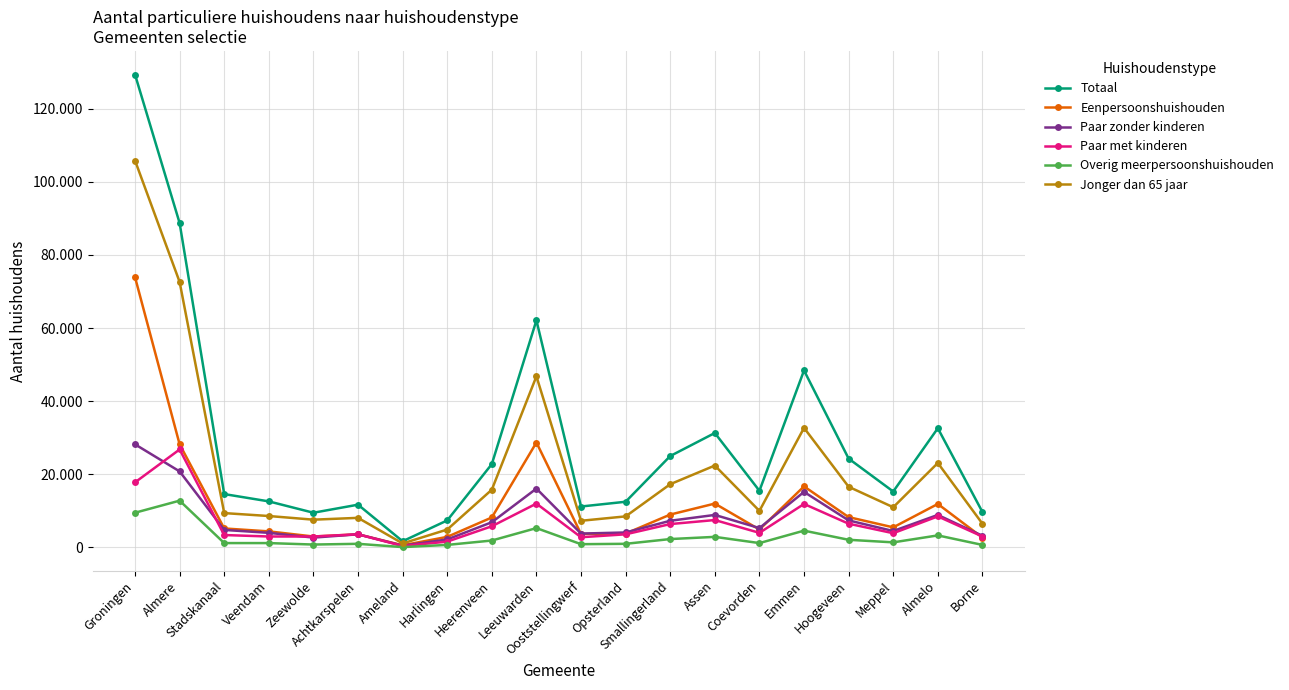

What are all the series names shown in the legend?

Totaal, Eenpersoonshuishouden, Paar zonder kinderen, Paar met kinderen, Overig meerpersoonshuishouden, Jonger dan 65 jaar